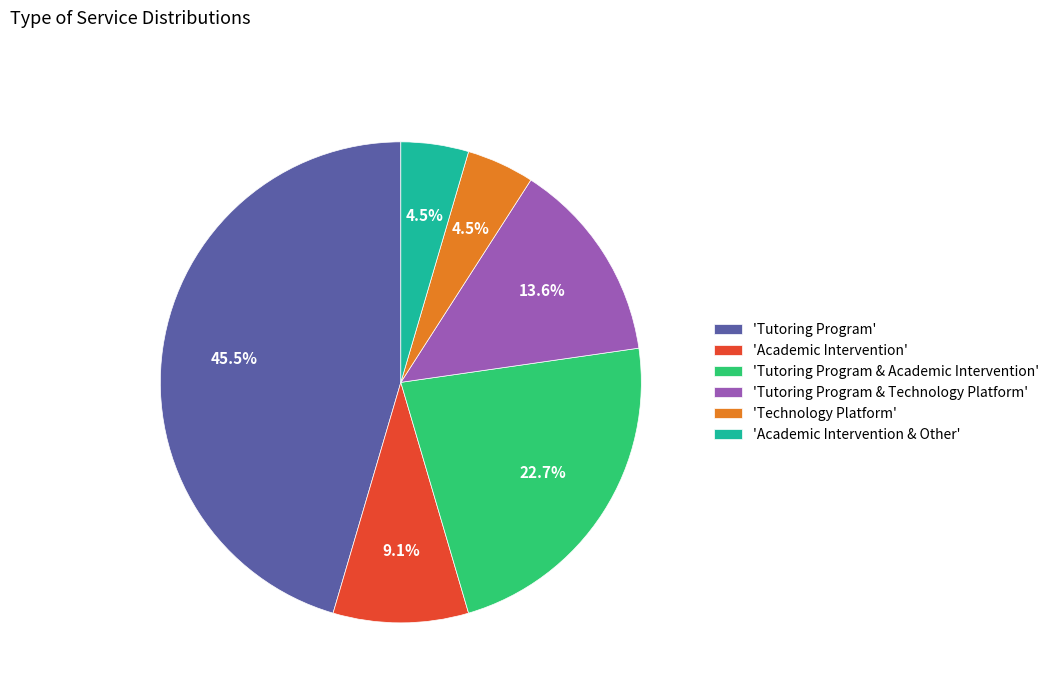

How many slices are in this pie chart?

6